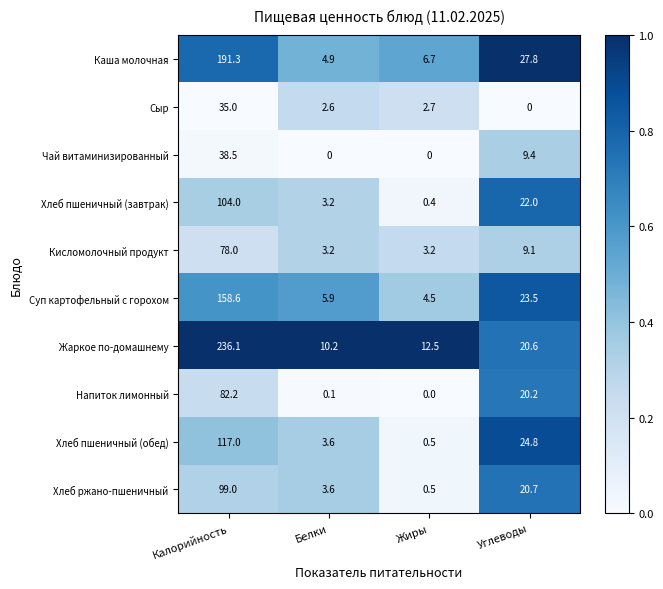

Which category has the lowest value in the Сыр series?

Углеводы